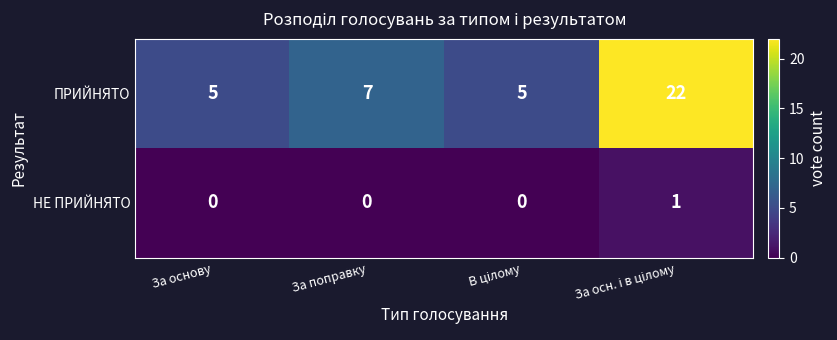

What is the total value across all series at За поправку?

7